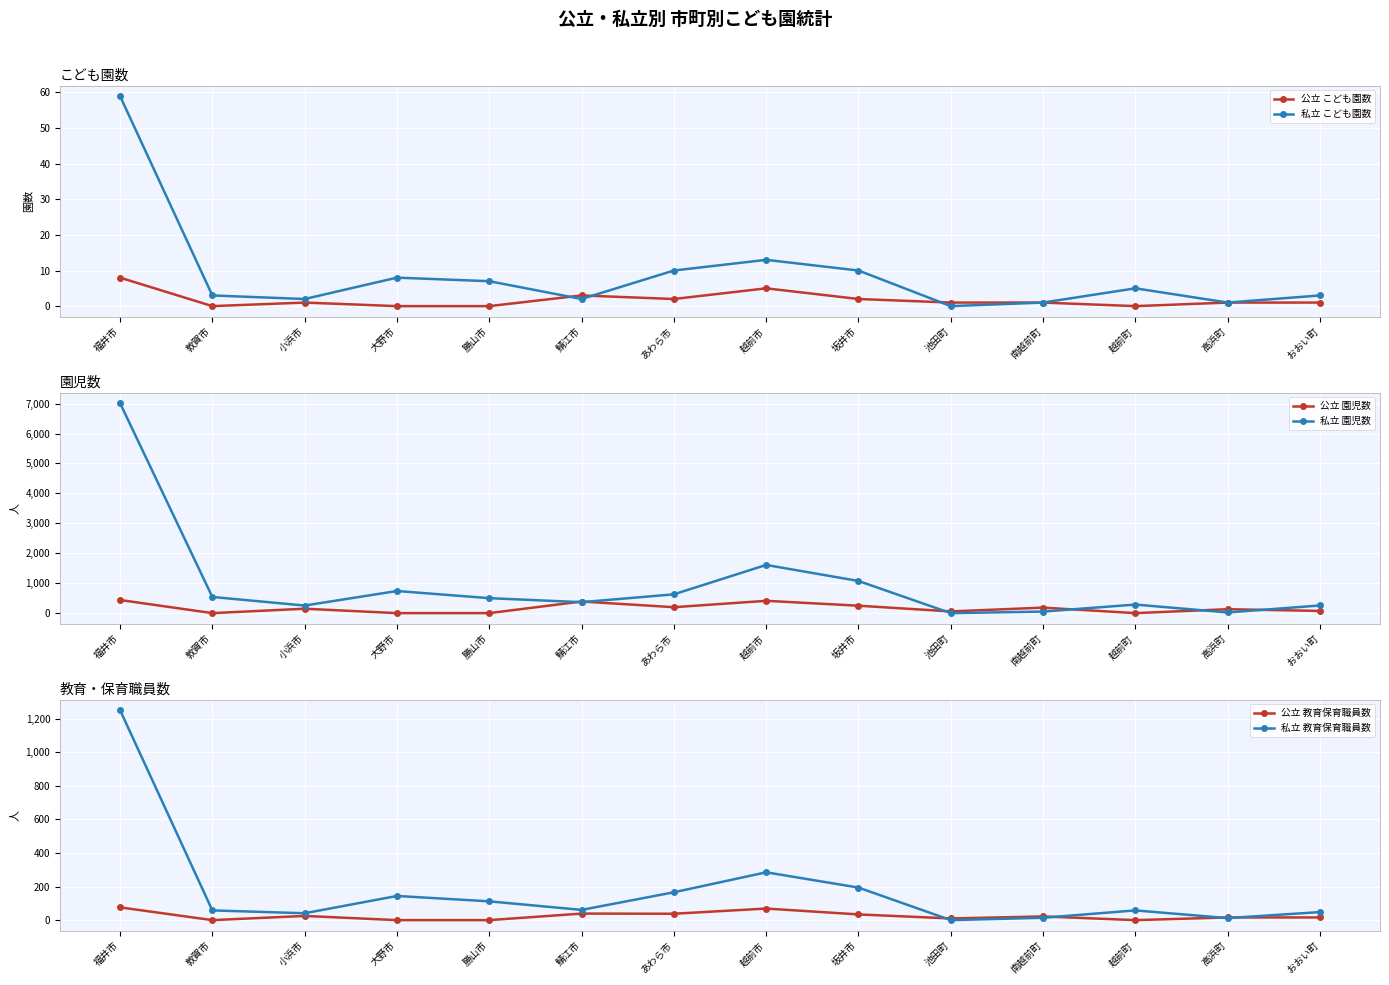

What is the maximum value shown in the chart?

7018